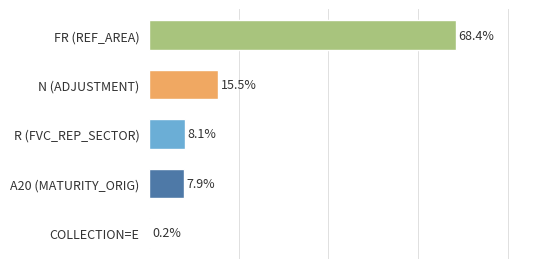

At which label is the value closest to 34?

N (ADJUSTMENT)